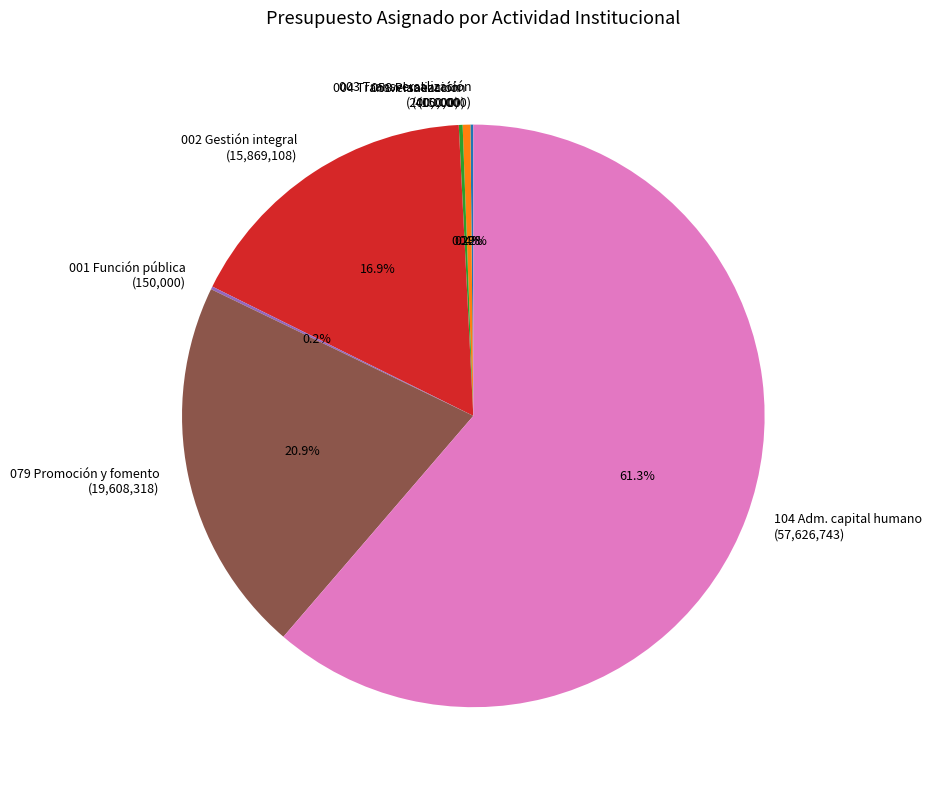

Approximately how many times larger is the value at 002 Gestión integral (15,869,108) compared to 079 Promoción y fomento (19,608,318)?

0.8